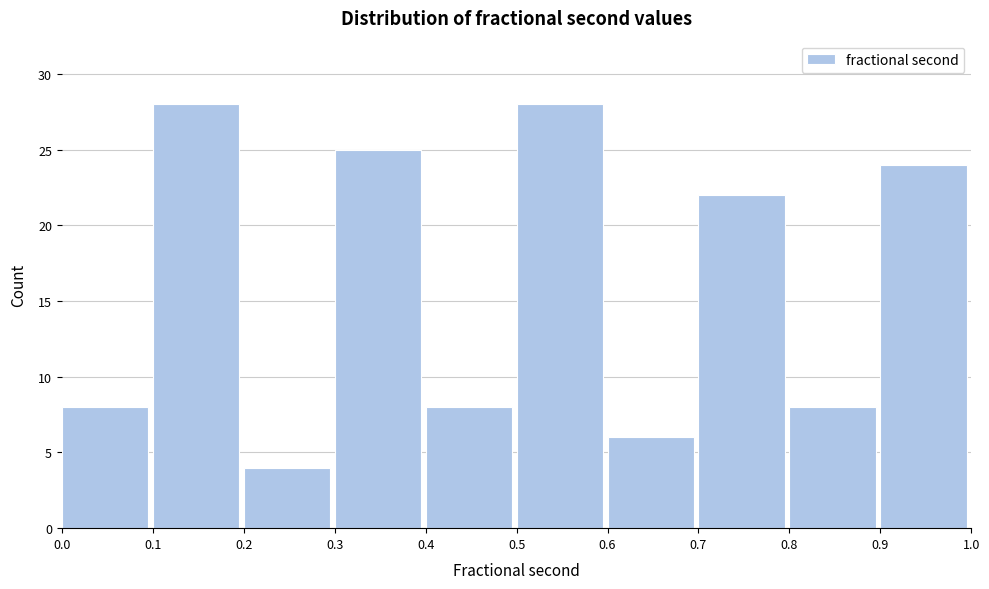

Reading left to right, transcribe this chart: for each bar, give the range it covers on the x-axis and its height. The values are not printed on the chart, so give them approximately, as read against the axis.

0.0 to 0.1: 8
0.1 to 0.2: 28
0.2 to 0.3: 4
0.3 to 0.4: 25
0.4 to 0.5: 8
0.5 to 0.6: 28
0.6 to 0.7: 6
0.7 to 0.8: 22
0.8 to 0.9: 8
0.9 to 1.0: 24